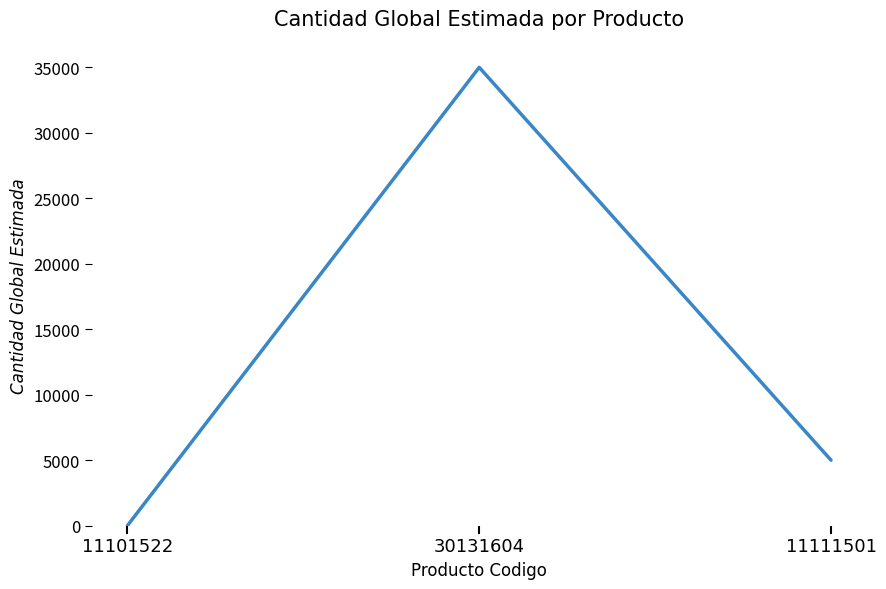

Between 11111501 and 30131604, which is larger?

30131604